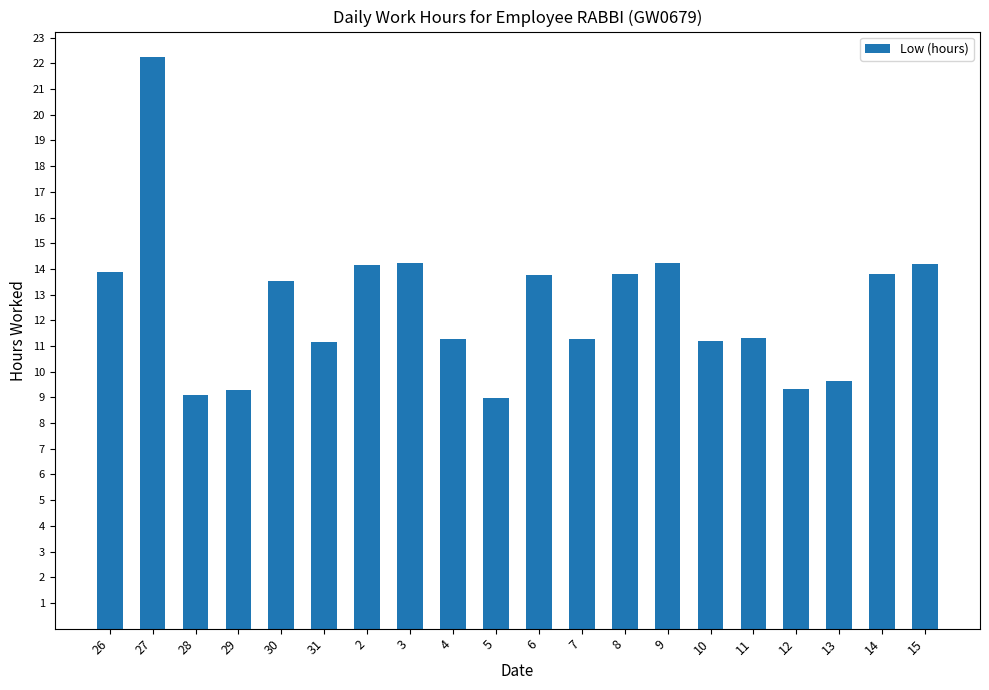

What is the label of the 17th bar from the left?

12